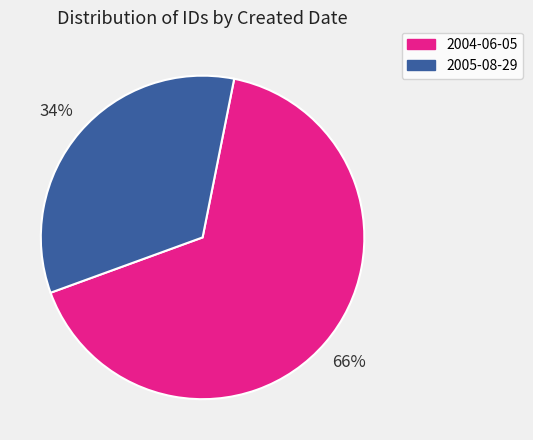

Between 2005-08-29 and 2004-06-05, which is larger?

2004-06-05